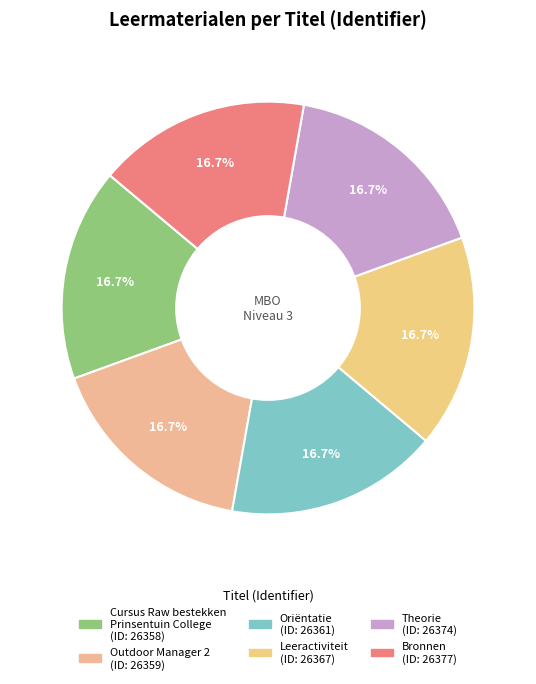

How many slices are in this pie chart?

6